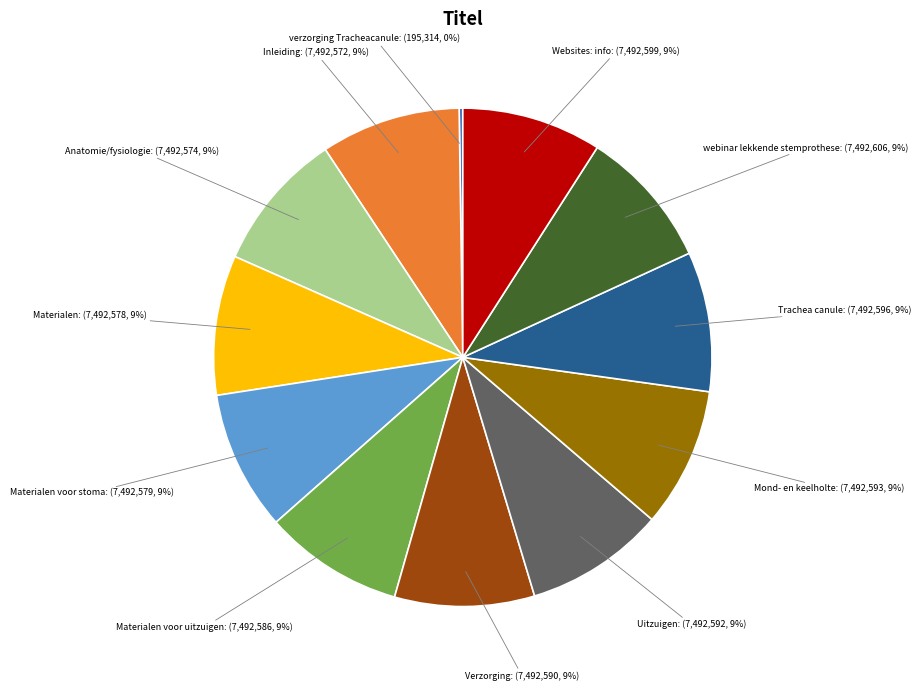

Does Materialen represent more than half of the total?

No